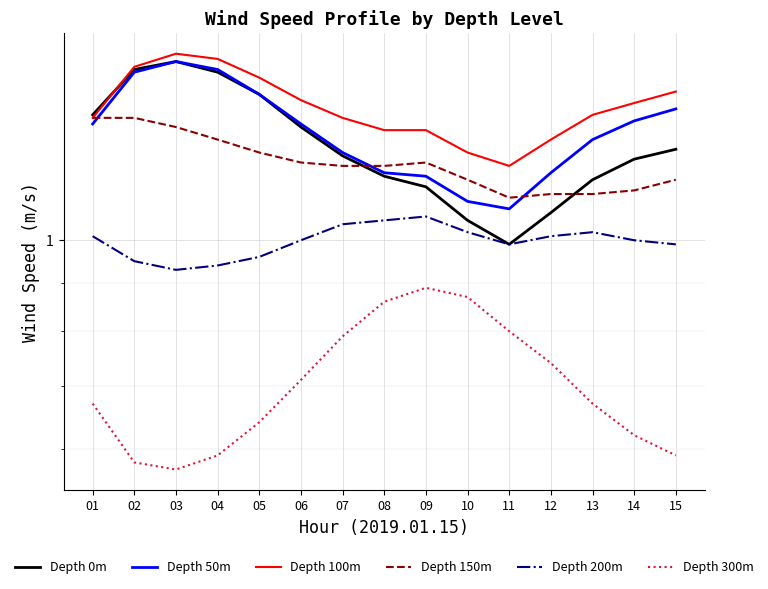

Where is 100 nearest to the value 1?

11